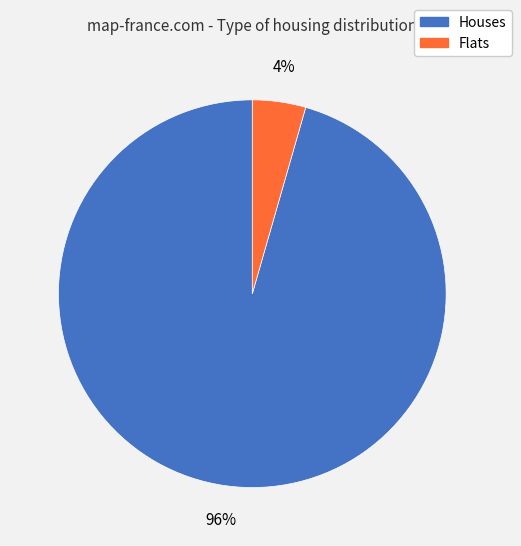

Does any single category account for the majority?

Yes